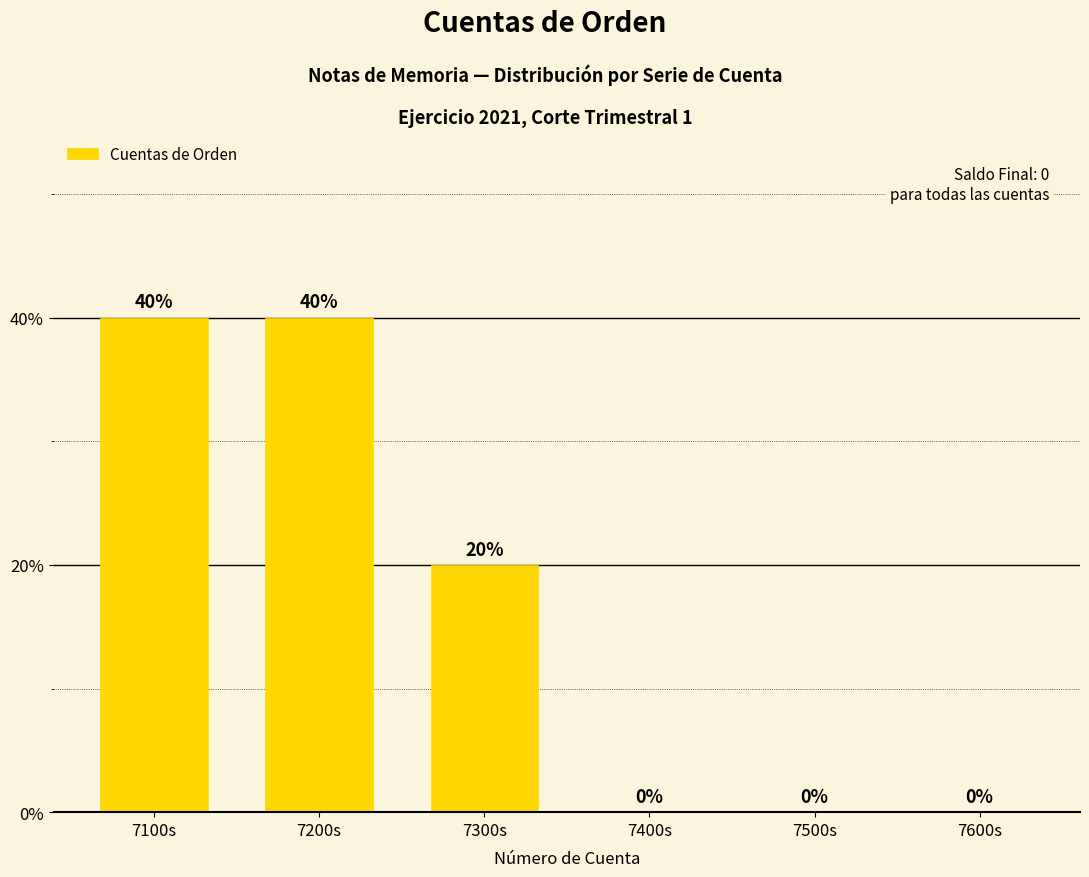

Reading left to right, what are all the values shown in this chart?

7100s=40	7200s=40	7300s=20	7400s=0	7500s=0	7600s=0